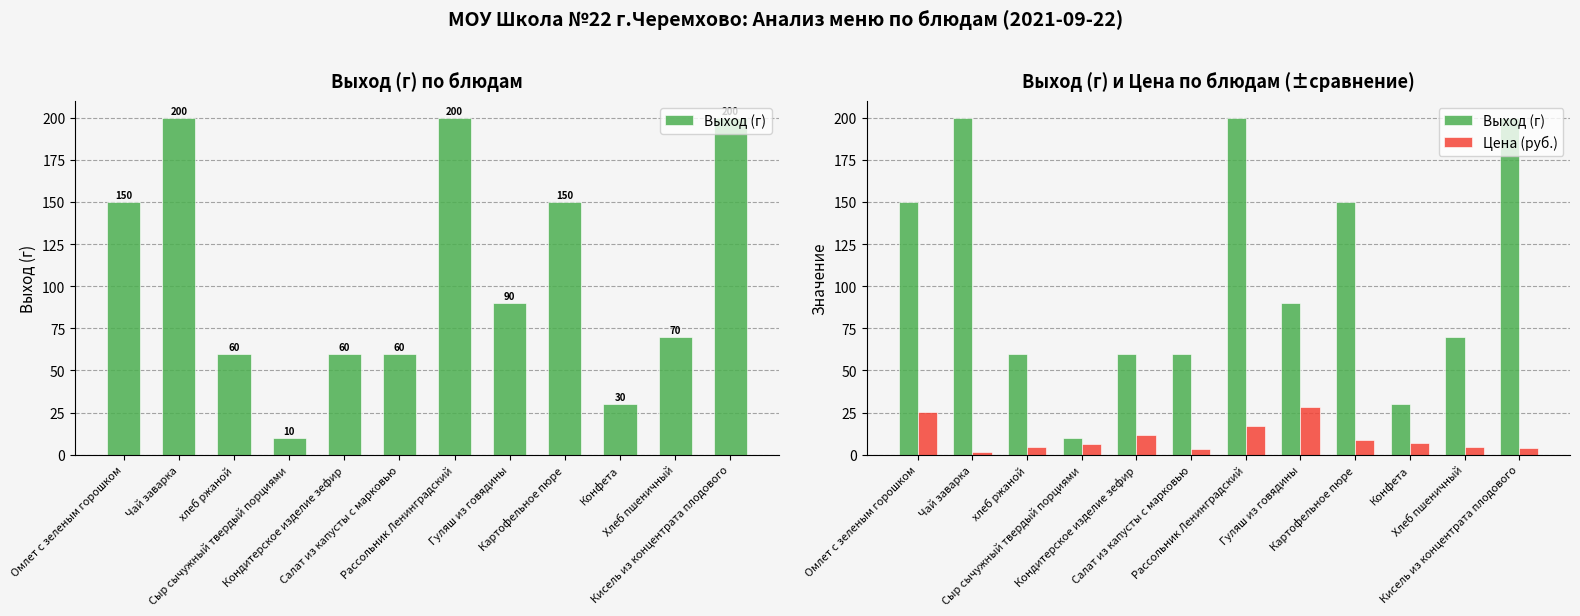

Read the Выход (г) value at хлеб ржаной.

60.0